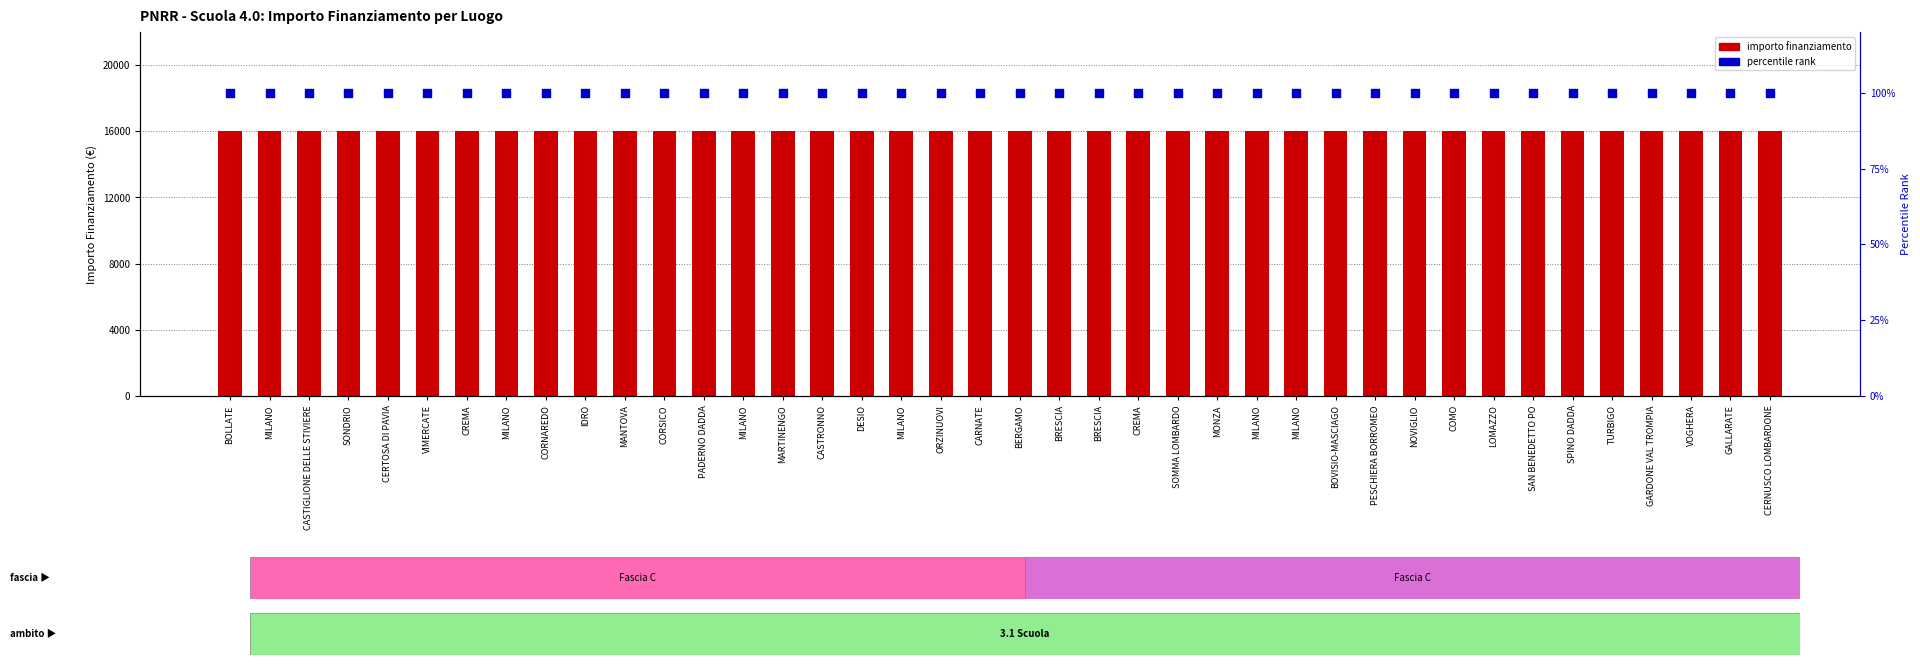

What are all the series names shown in the legend?

importo finanziamento, percentile rank